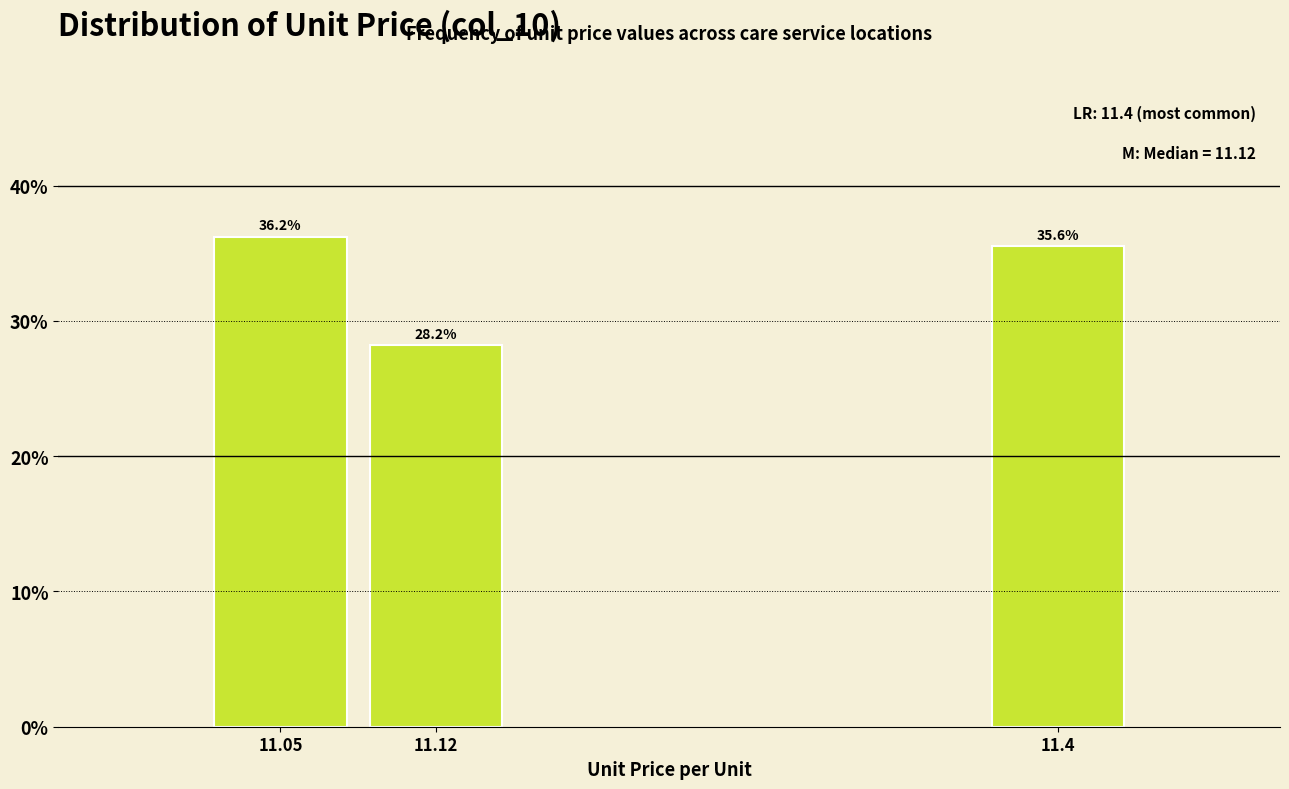

Reading left to right, extract all data points from this chart.

36.2	28.2	35.6